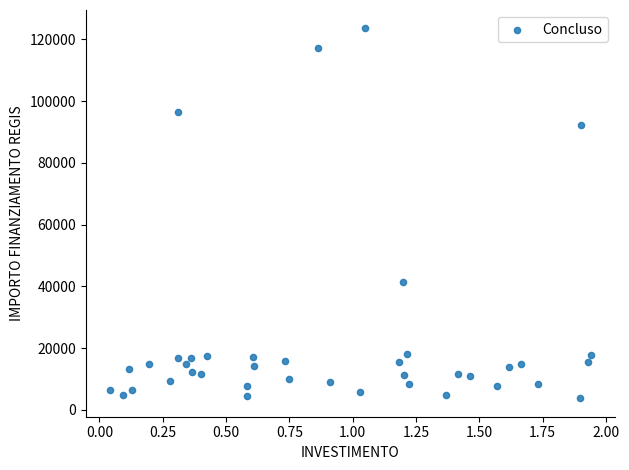

What Y value in the scatter plot is closest to 63648?

41526.4